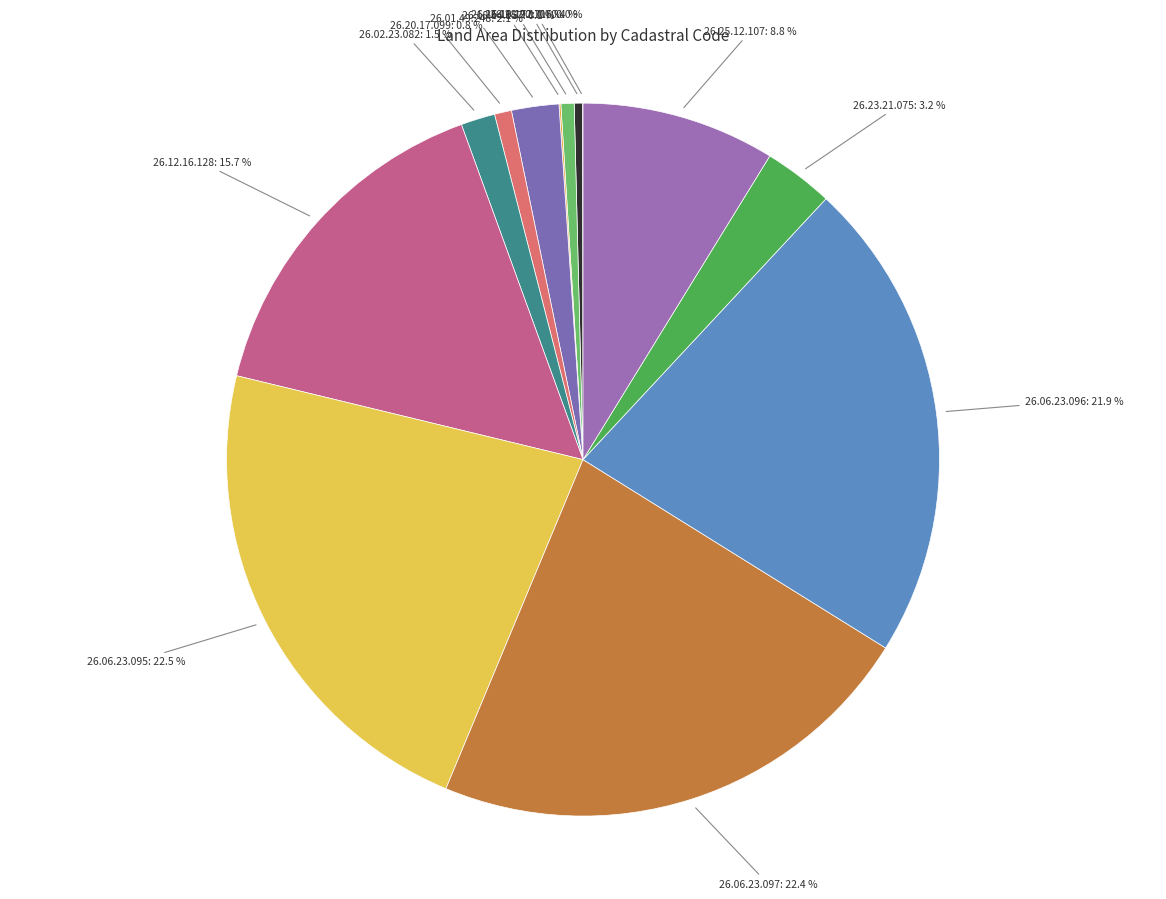

Is there a majority slice in this chart?

No